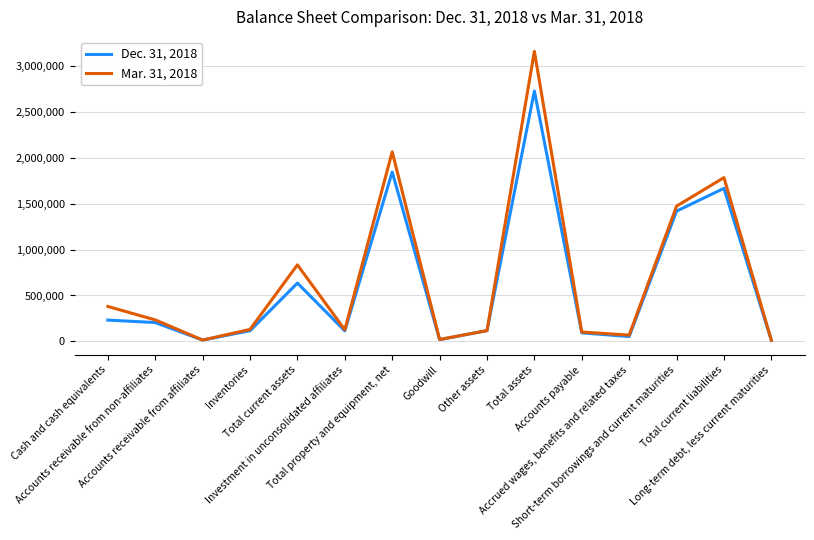

Rank the series by their maximum value, from highest to lowest.

Mar. 31, 2018, Dec. 31, 2018